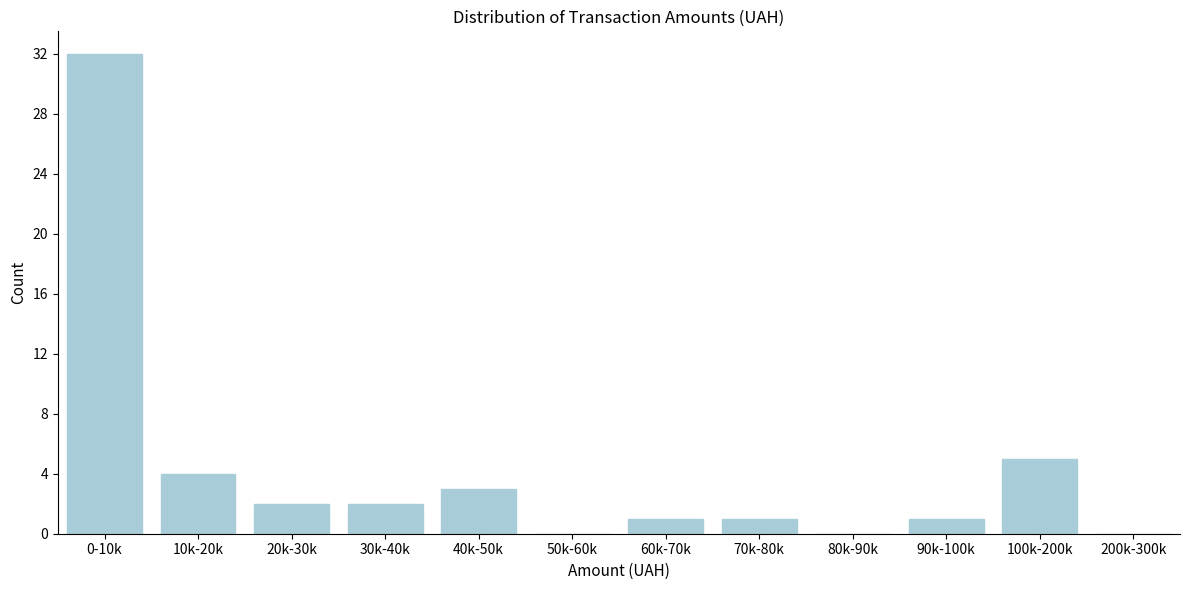

Reading right to left, transcribe all the data shown in this chart.

200k-300k=0	100k-200k=5	90k-100k=1	80k-90k=0	70k-80k=1	60k-70k=1	50k-60k=0	40k-50k=3	30k-40k=2	20k-30k=2	10k-20k=4	0-10k=32